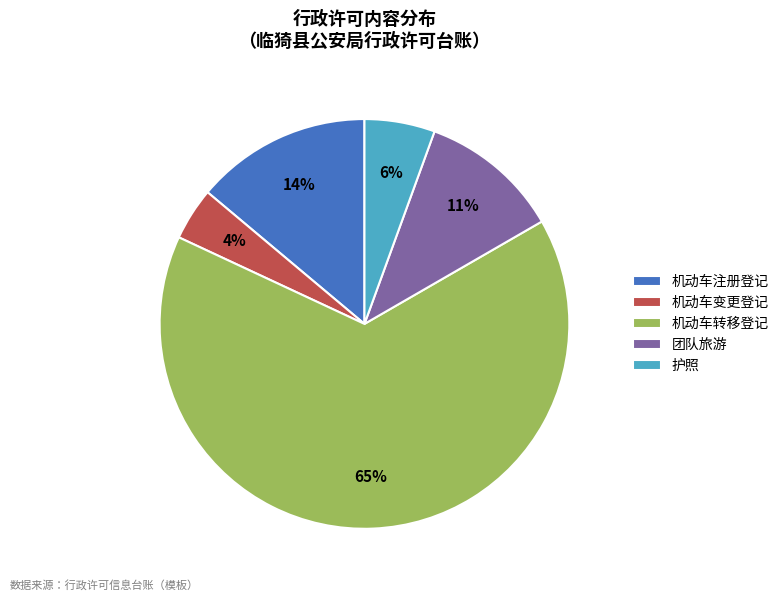

How many slices are in this pie chart?

5